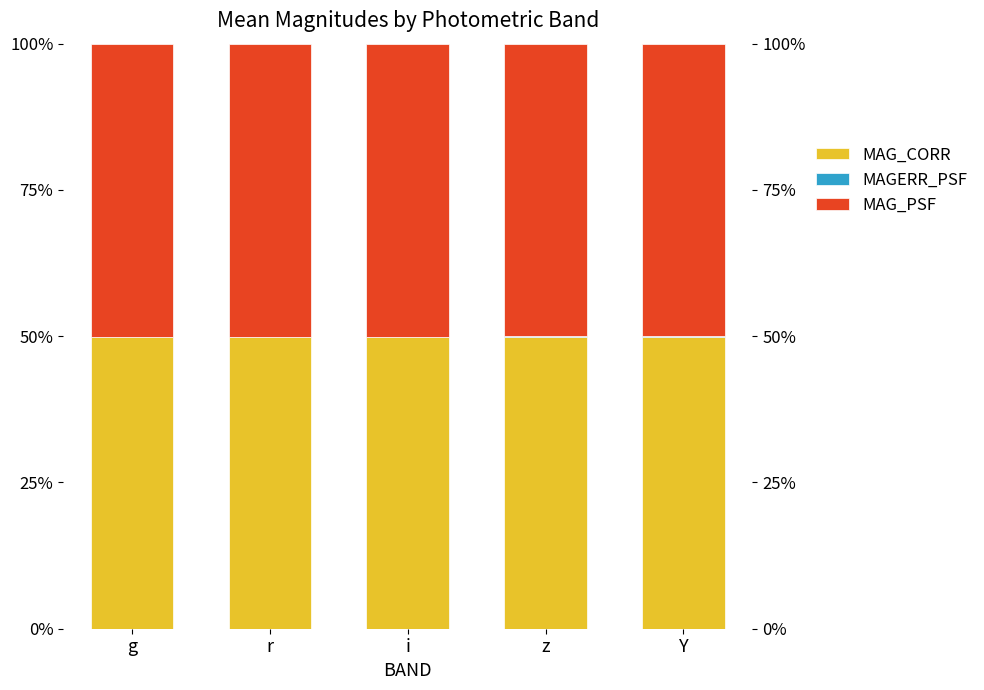

How many bars are there in each group?

3